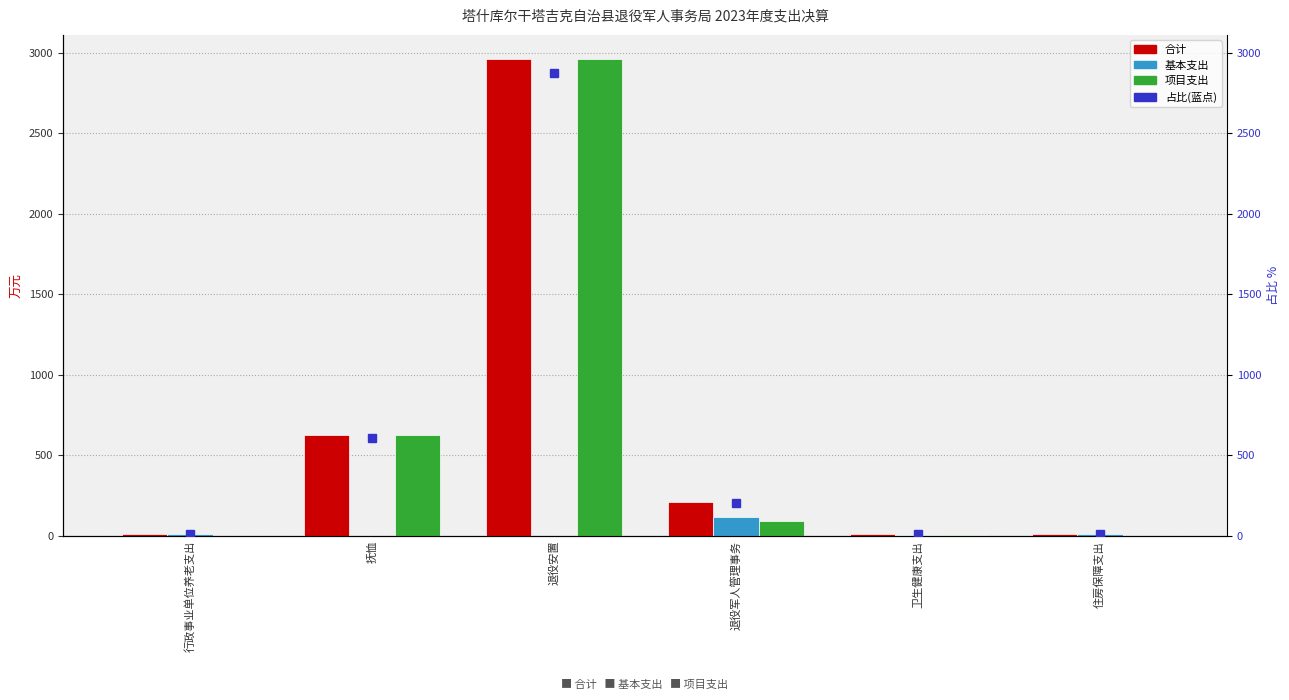

What position from the right is 退役军人管理事务?

3